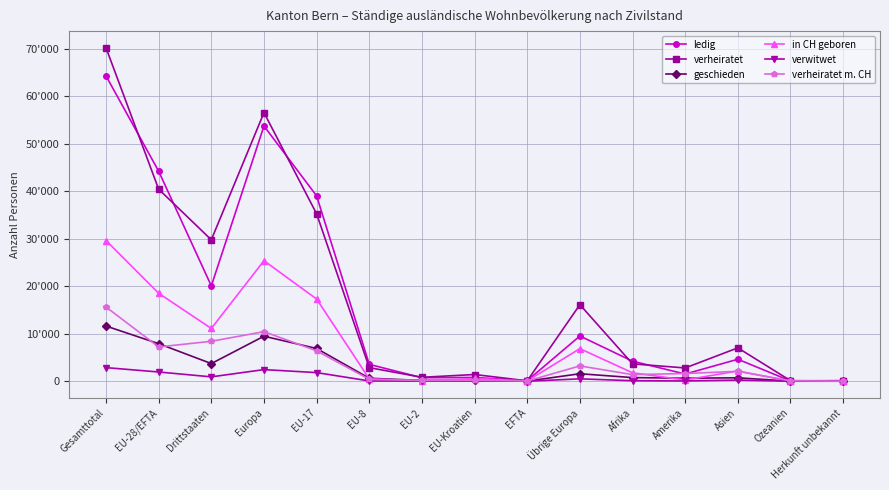

What are all the series names shown in the legend?

ledig, verheiratet, geschieden, in CH geboren, verwitwet, verheiratet m. CH